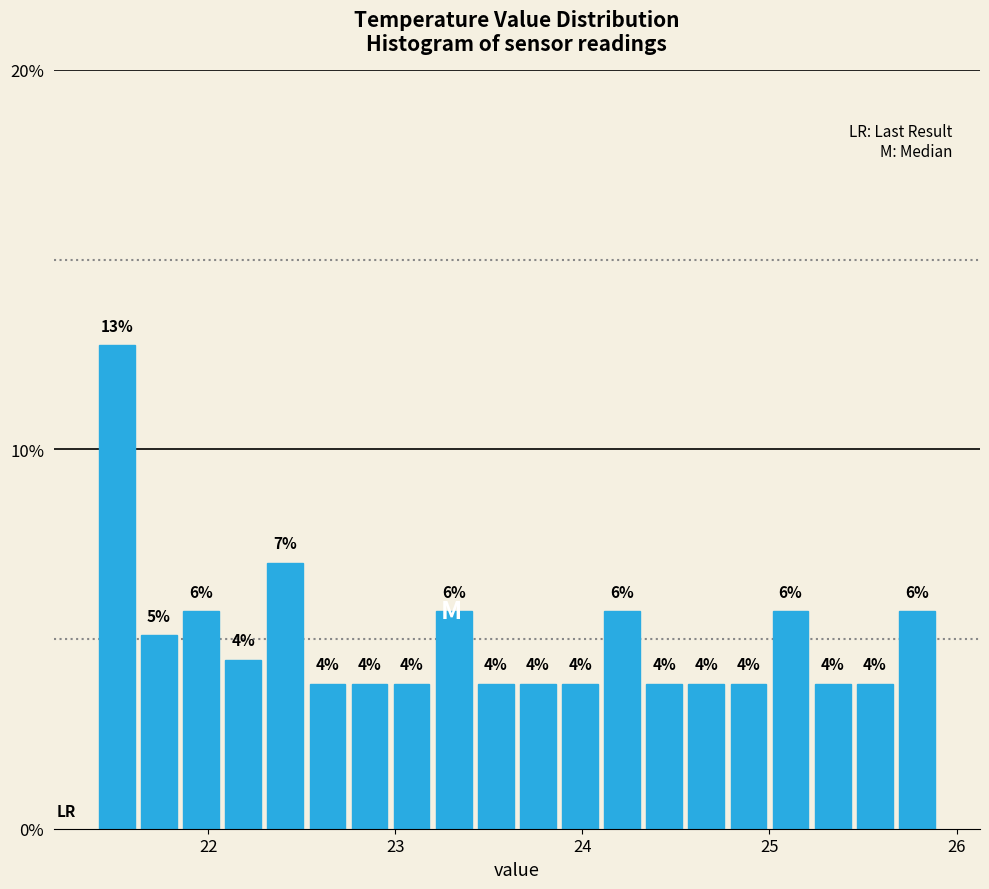

Read against the x-axis, roughly where is the centre of the tallest bar?

21.5